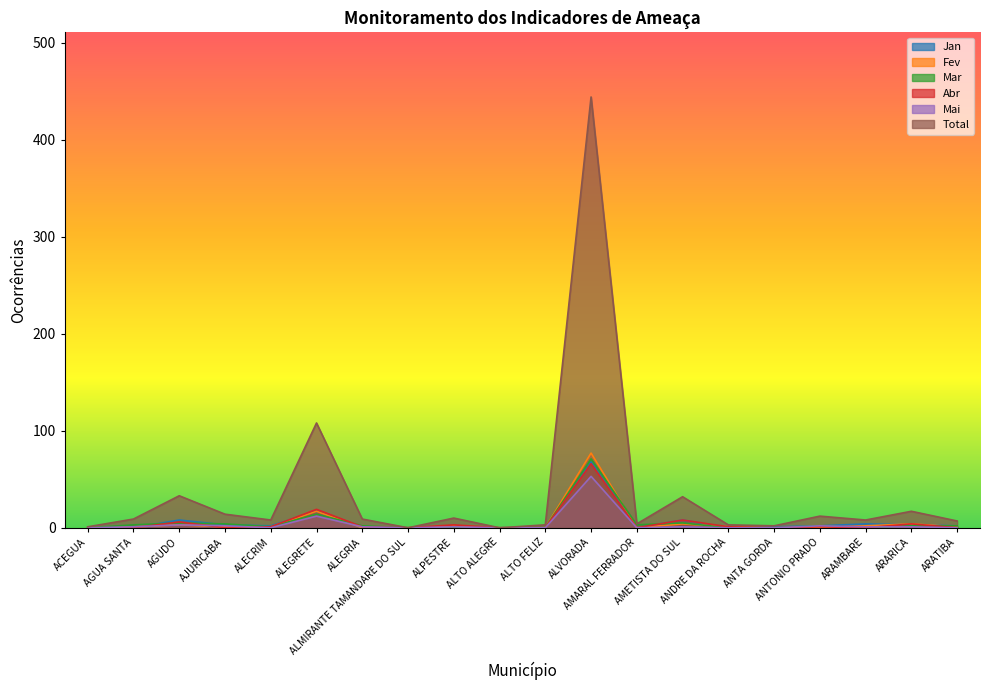

In Abr, how many points are lower than both neighbors (excluding endpoints)?

5